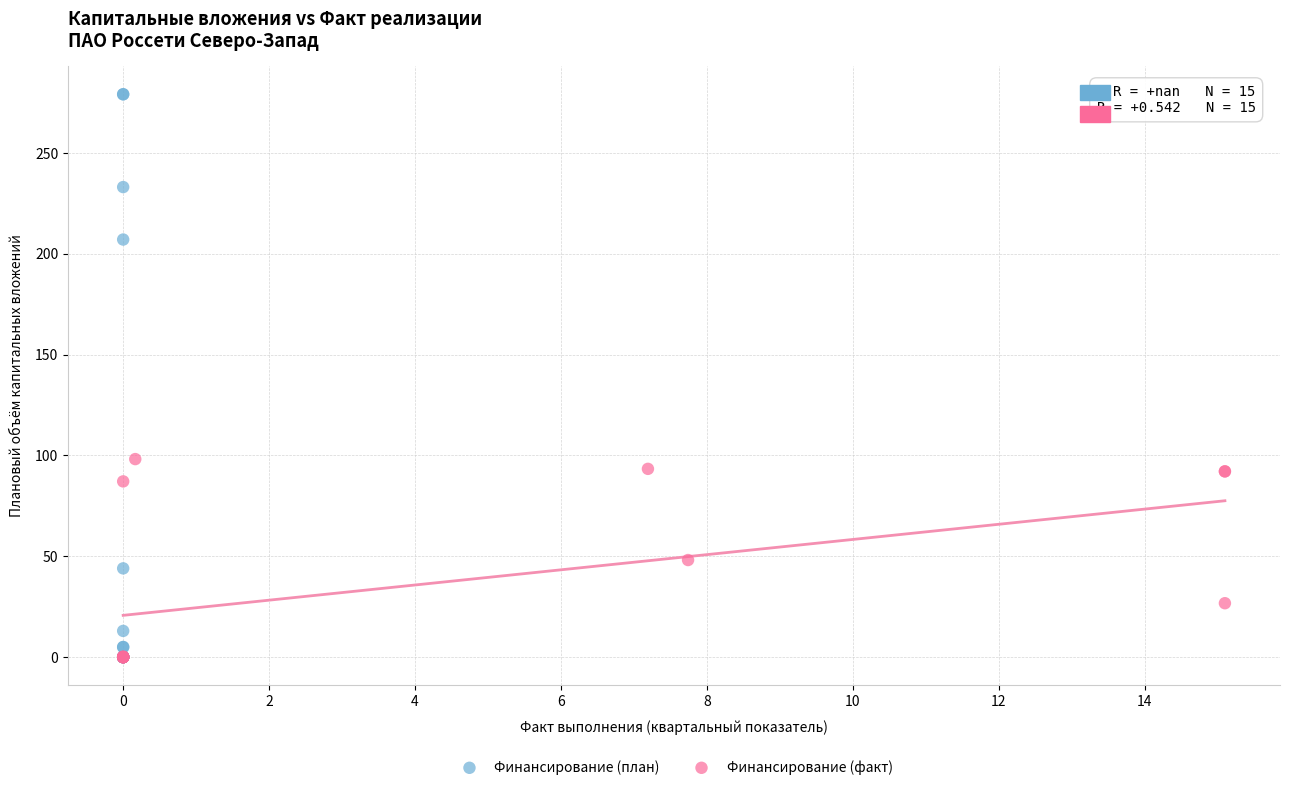

Which series contains the highest Y value?

Финансирование (план)